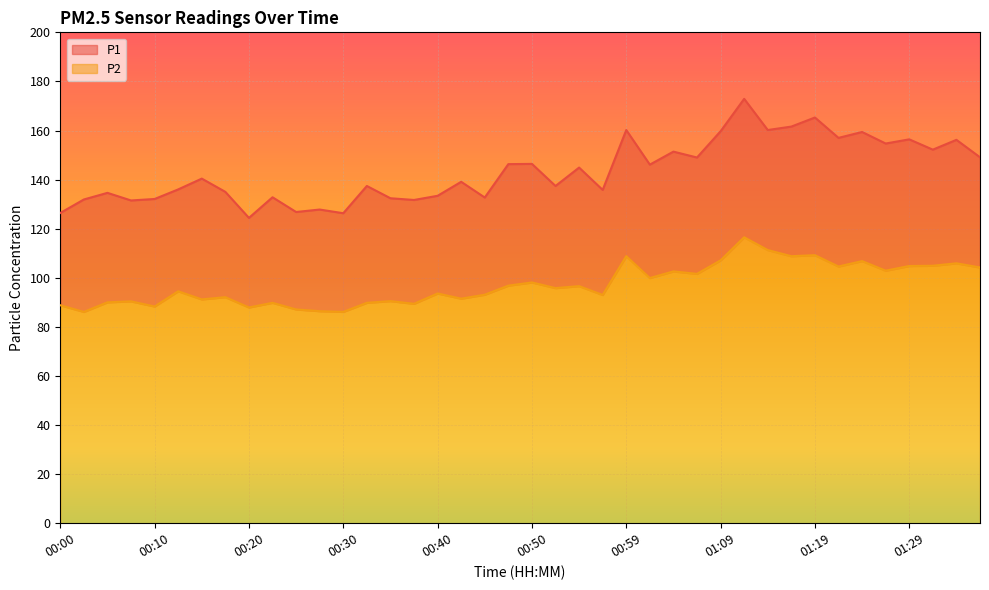

Which label corresponds to the smallest value in the chart?

00:03